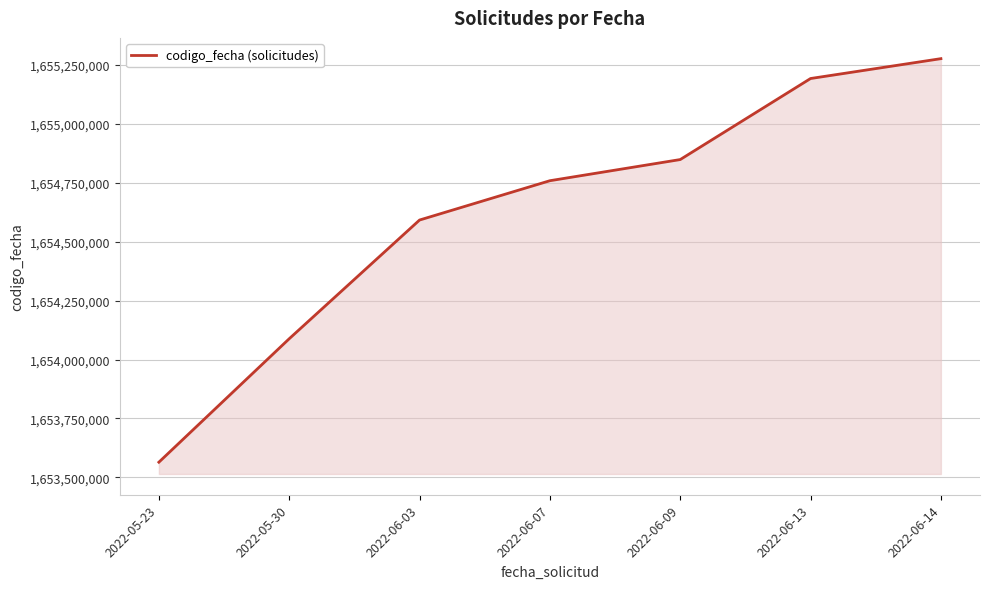

What position from the left is 2022-05-23?

1